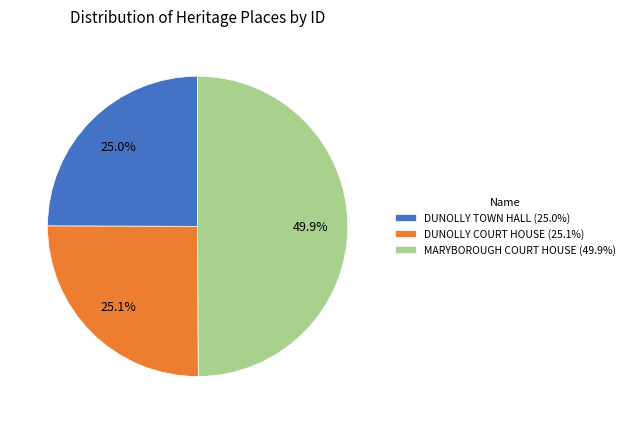

What percentage is the DUNOLLY TOWN HALL slice, to the nearest percent?

25%